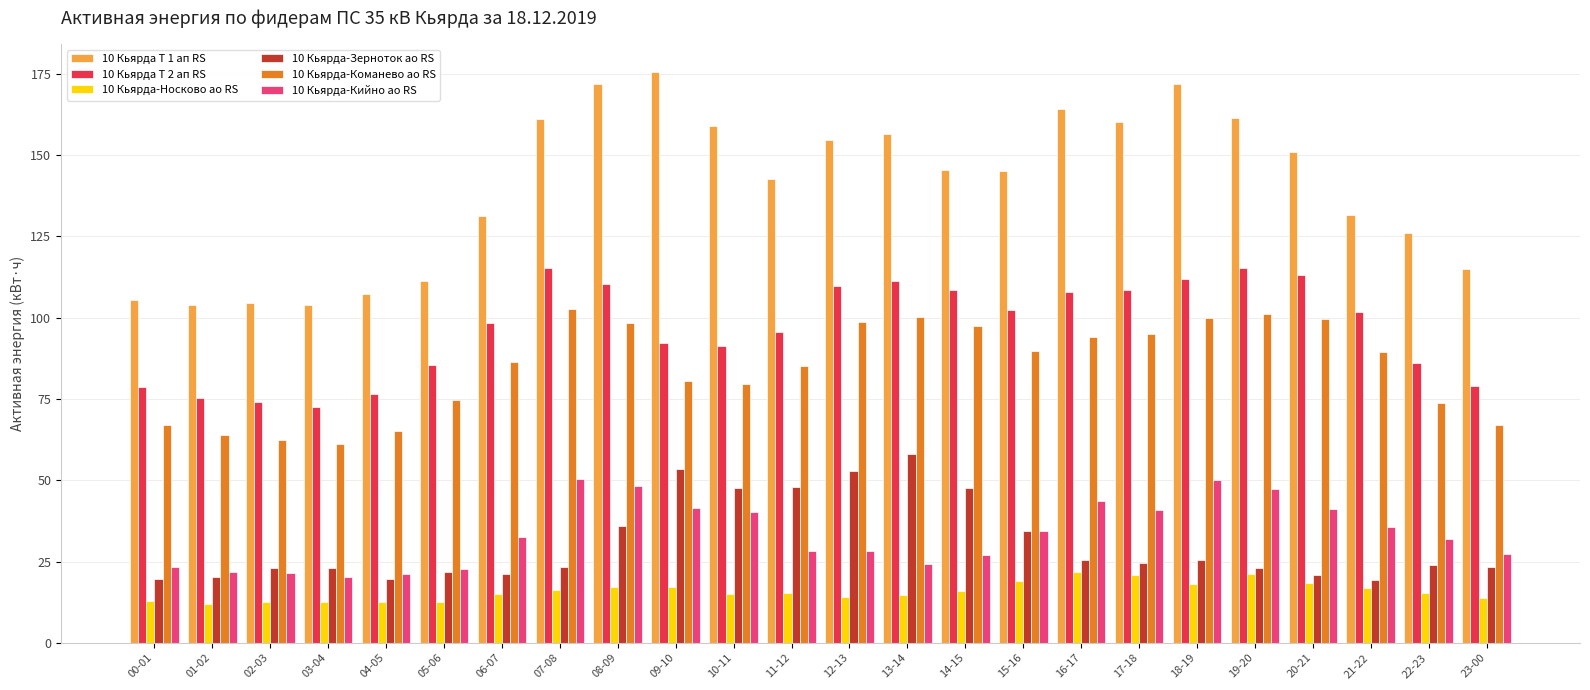

The value of 10 Кьярда-Носково ао RS at 13-14 is 14.6. True or false?

True